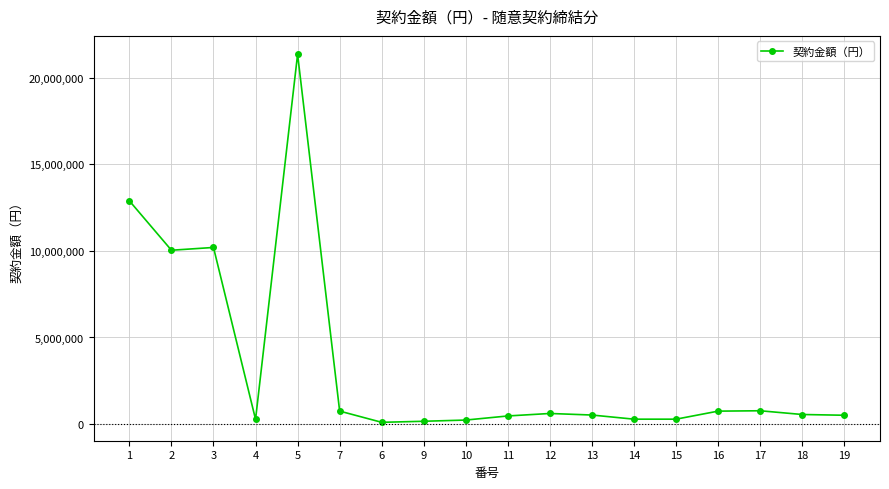

True or false: the data shows 10202000 at 3.

True